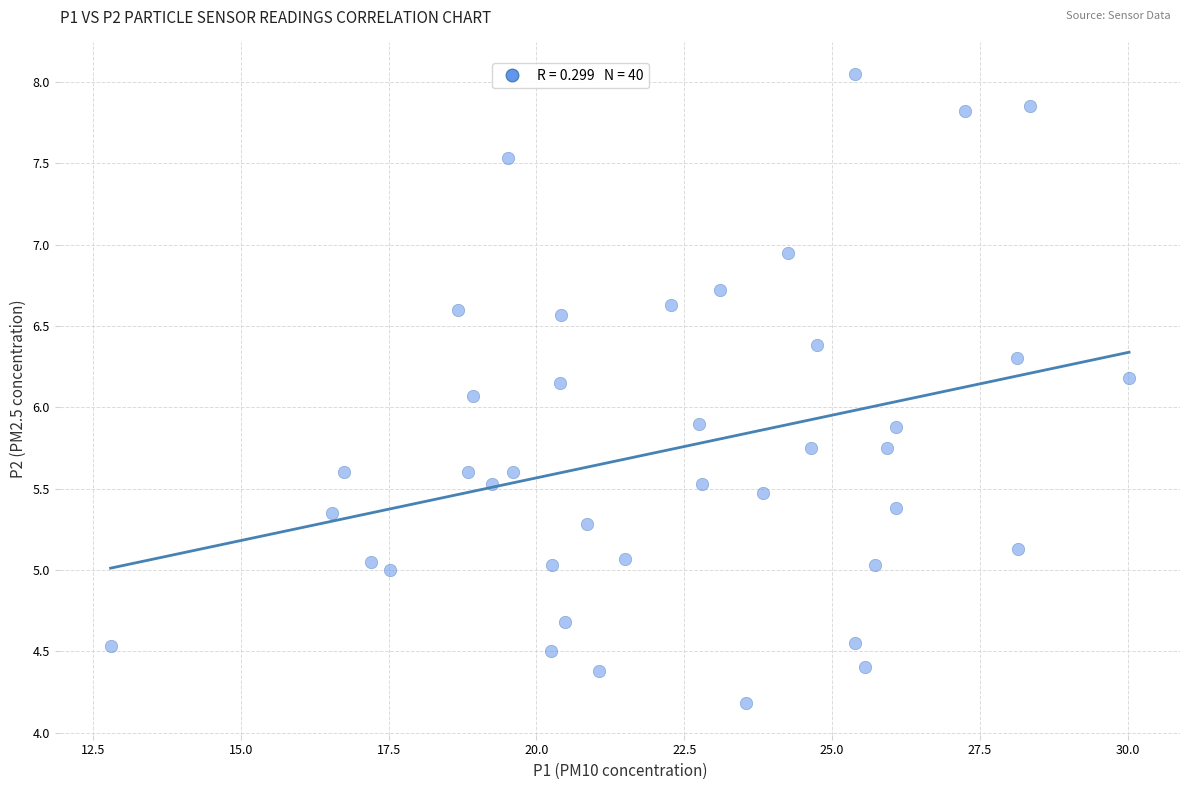

What is the range of X values (max minus min)?

17.2